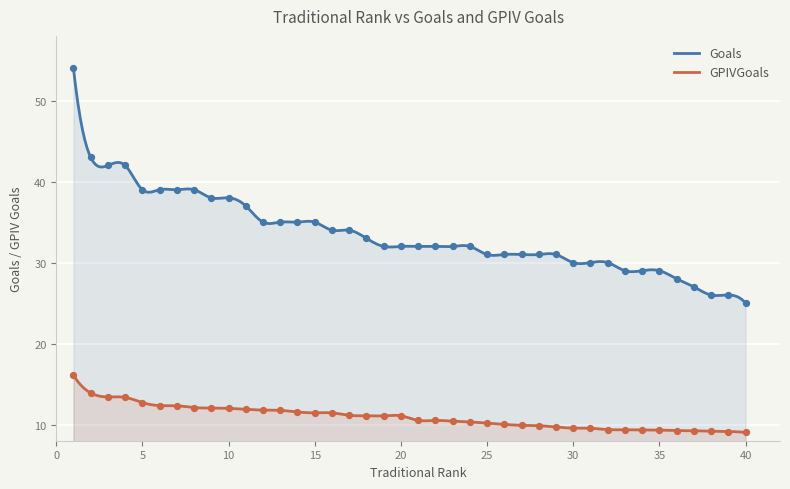

What are all the series names shown in the legend?

Goals, GPIVGoals